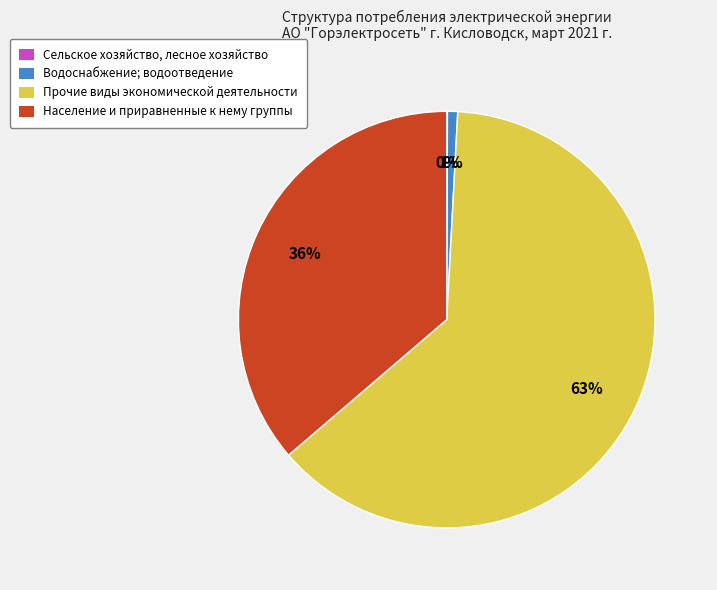

Which has a higher value, Прочие виды экономической деятельности or Население и приравненные к нему группы?

Прочие виды экономической деятельности